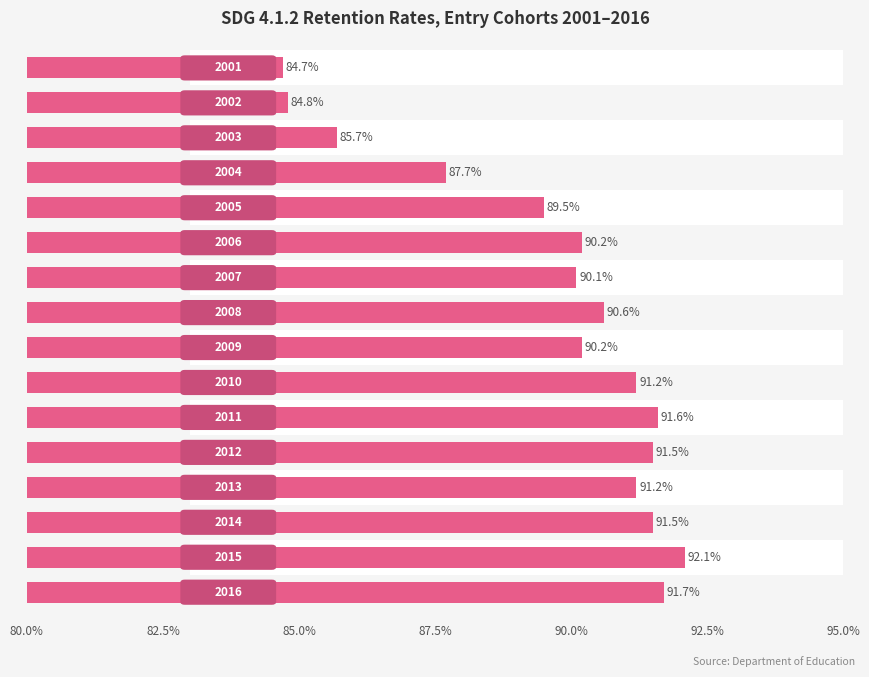

Does the chart contain any negative values?

No